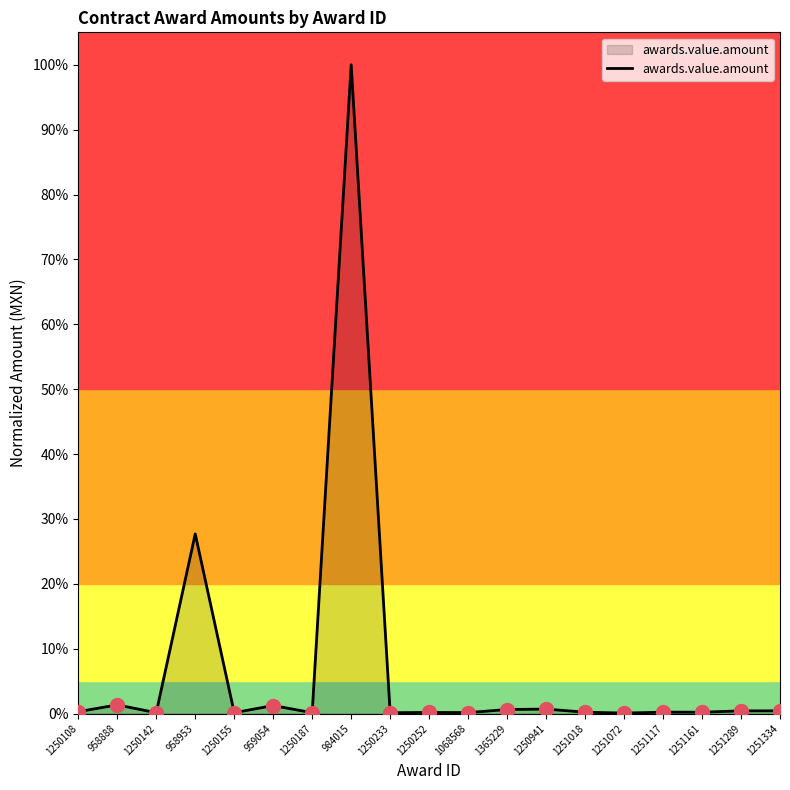

Does the chart have visible grid lines?

No